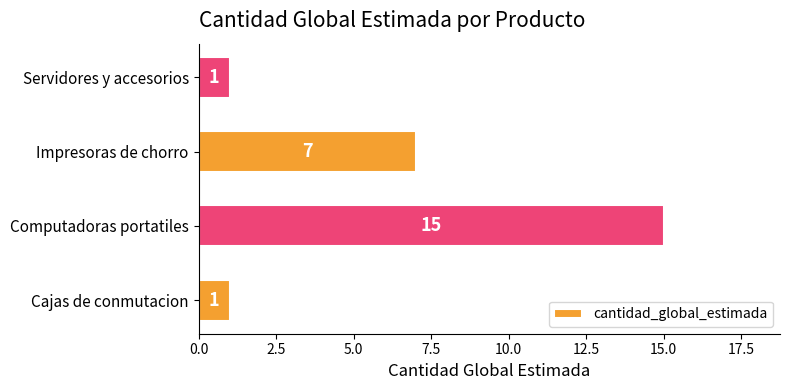

Reading bottom to top, list all the values displayed in this chart.

Cajas de conmutacion=1	Computadoras portatiles=15	Impresoras de chorro=7	Servidores y accesorios=1